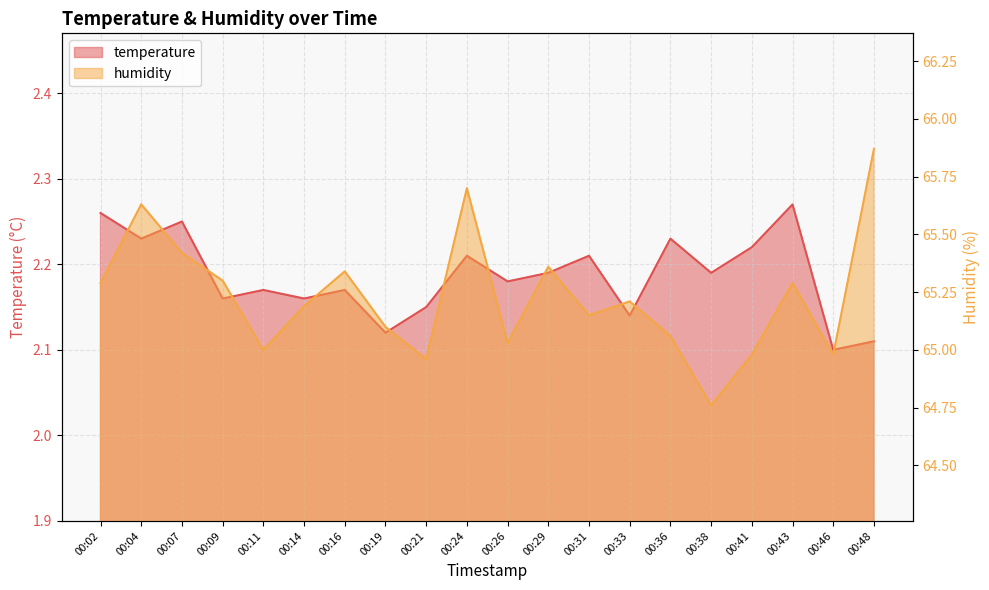

In humidity, how many points are higher than both neighbors (excluding endpoints)?

6